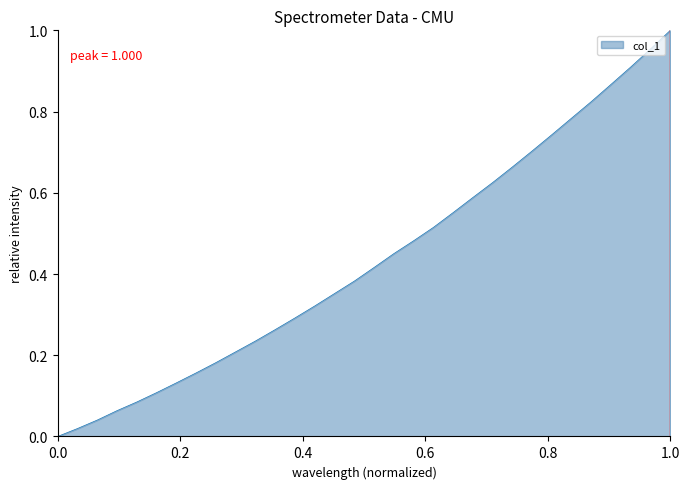

How many lines are shown in the chart?

1